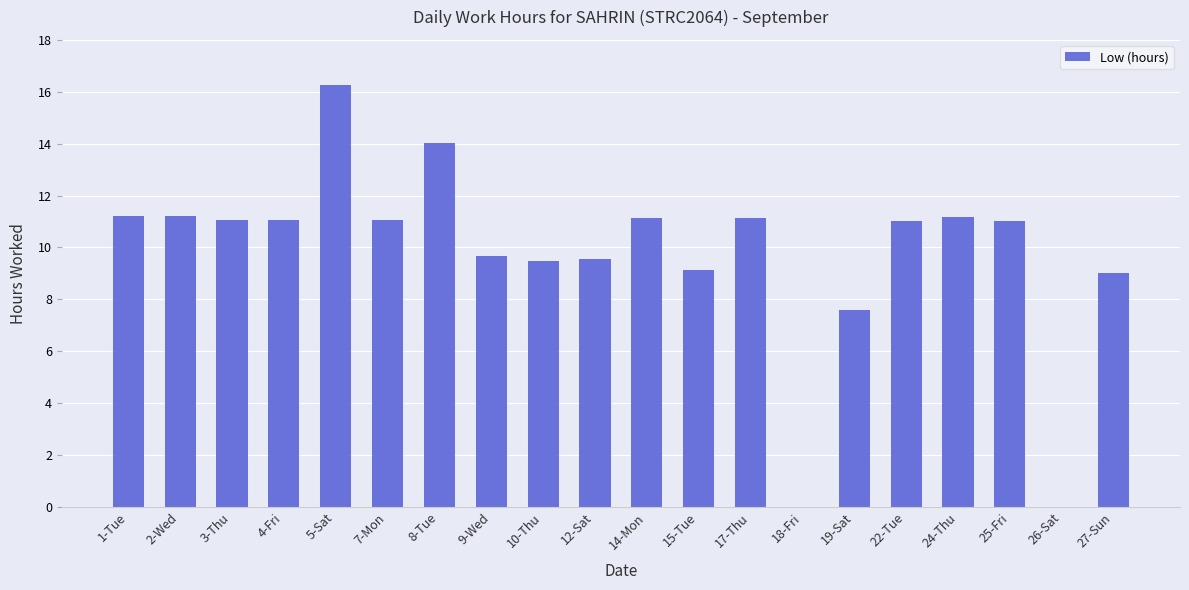

Which has a higher value, 3-Thu or 9-Wed?

3-Thu